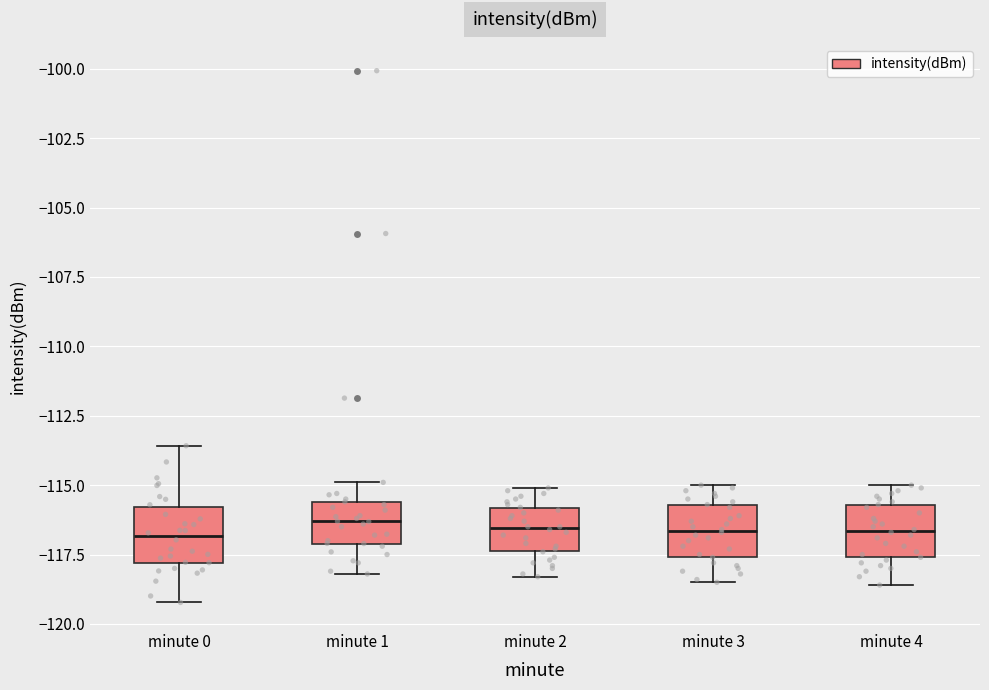

Reading left to right, read every box against the y-axis: the position of its median line, the range the box covers, and the ends of its whiskers. The values are not printed on the chart, so give them approximately, as read against the axis.

minute 0: median -117.0, box -118.0 to -116.0, whiskers -119.0 to -113.5
minute 1: median -116.5, box -117.0 to -115.5, whiskers -118.0 to -115.0
minute 2: median -116.5, box -117.5 to -116.0, whiskers -118.5 to -115.0
minute 3: median -116.5, box -117.5 to -115.5, whiskers -118.5 to -115.0
minute 4: median -116.5, box -117.5 to -115.5, whiskers -118.5 to -115.0